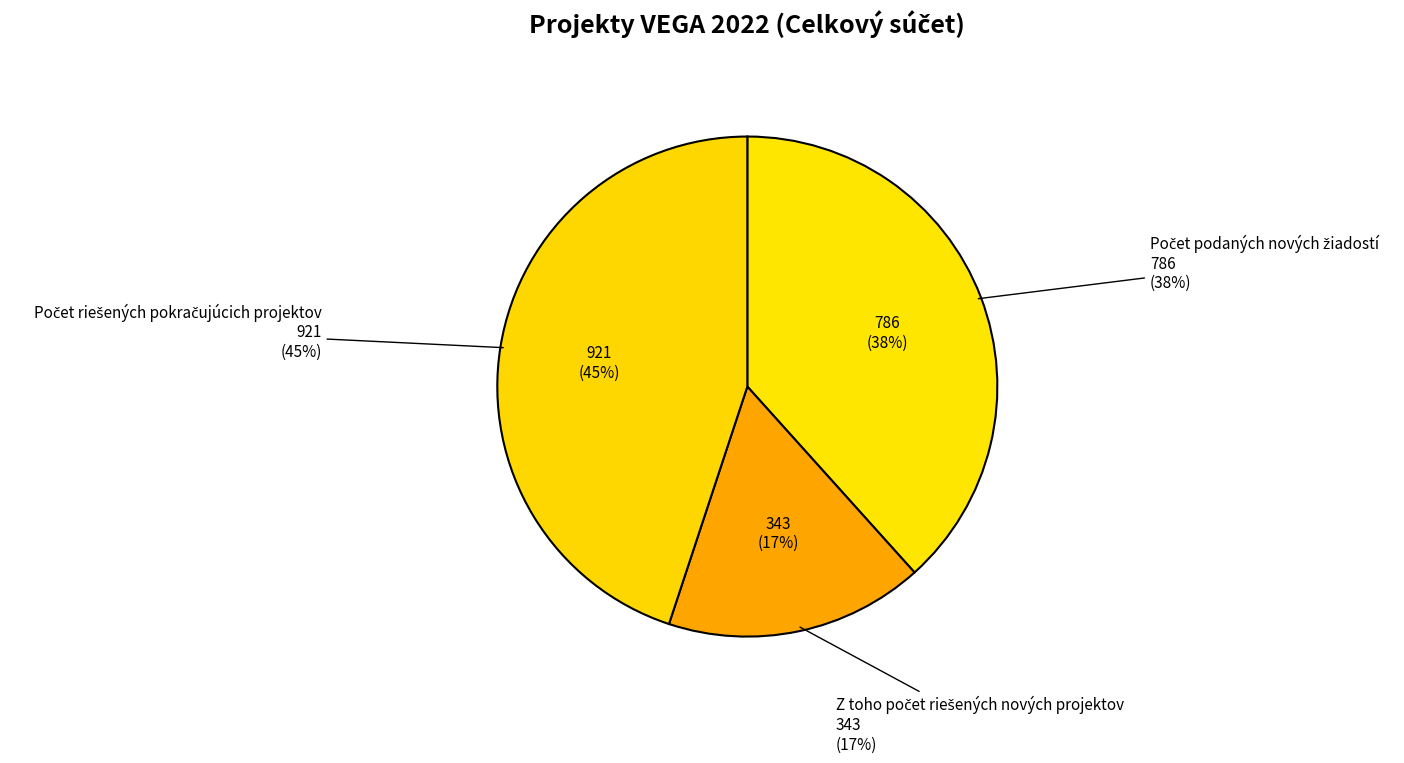

How many segments does this pie chart have?

3